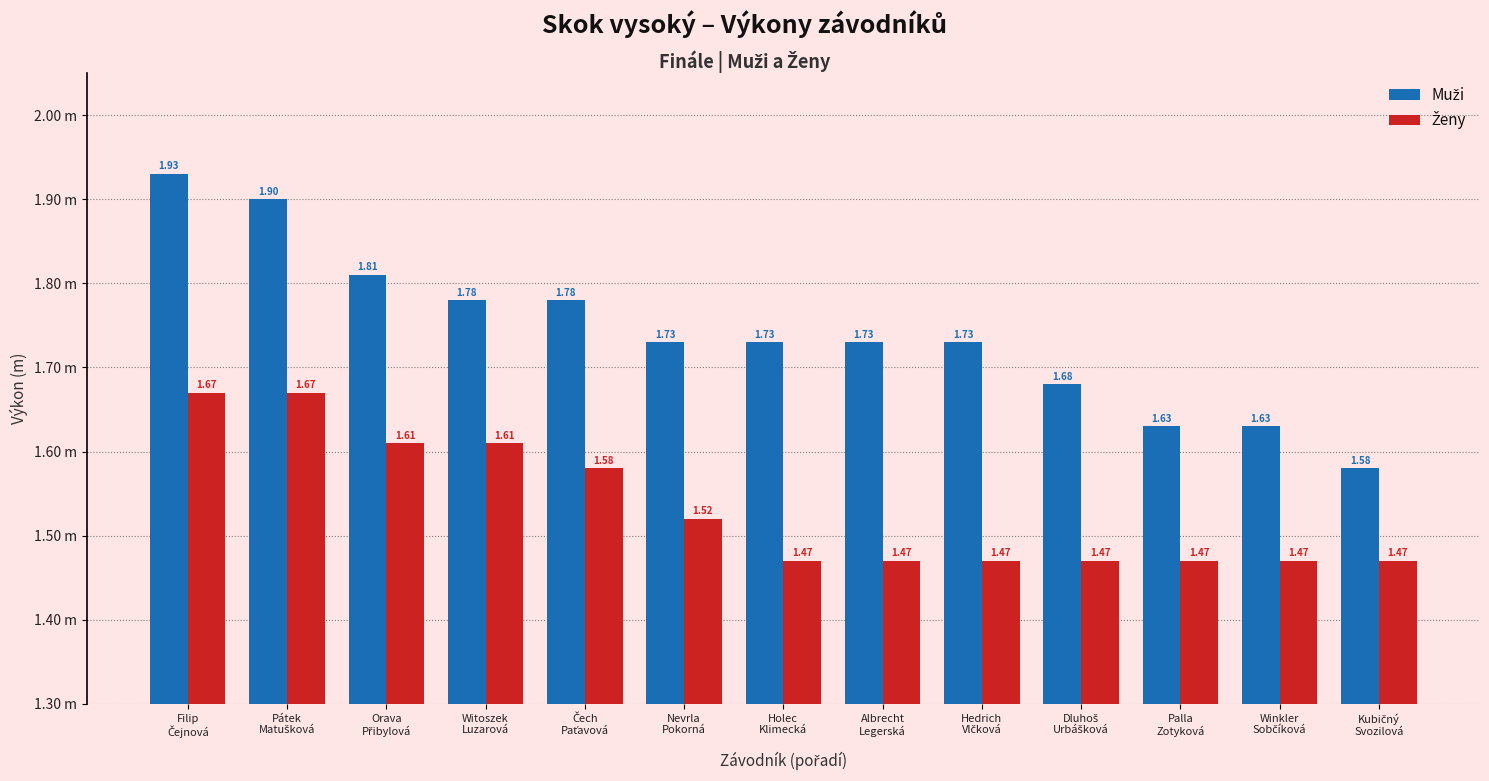

Reading left to right, extract all data points from this chart.

Muži: 1.9	1.9	1.8	1.8	1.8	1.7	1.7	1.7	1.7	1.7	1.6	1.6	1.6
Ženy: 1.7	1.7	1.6	1.6	1.6	1.5	1.5	1.5	1.5	1.5	1.5	1.5	1.5